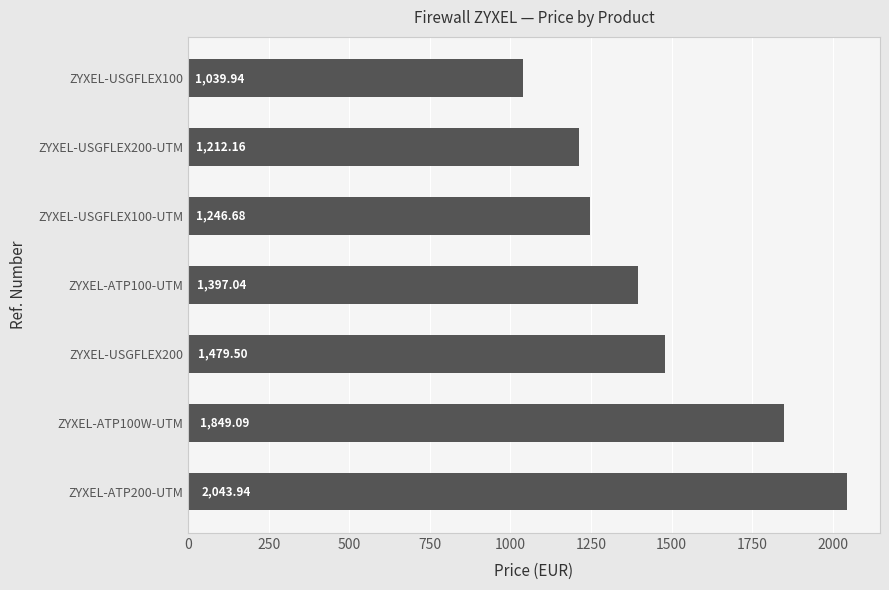

List the labels in order of value, largest first.

ZYXEL-ATP200-UTM, ZYXEL-ATP100W-UTM, ZYXEL-USGFLEX200, ZYXEL-ATP100-UTM, ZYXEL-USGFLEX100-UTM, ZYXEL-USGFLEX200-UTM, ZYXEL-USGFLEX100